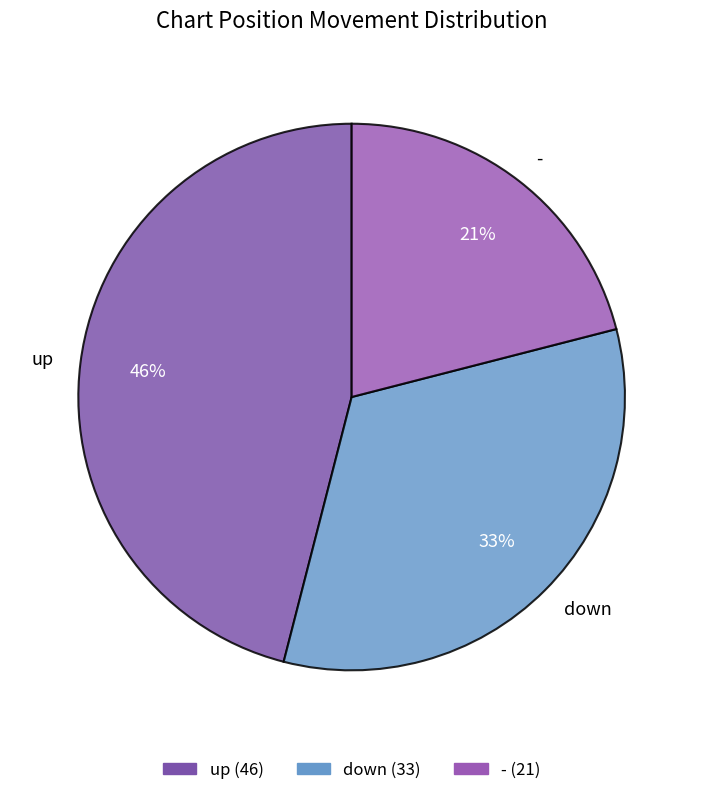

Count the number of slices in the pie.

3